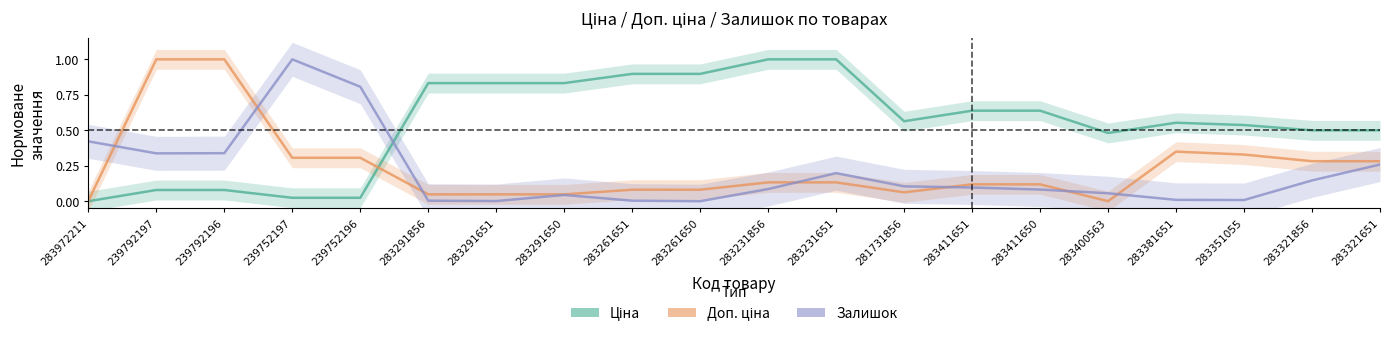

Which series has the widest spread of values?

Доп. ціна